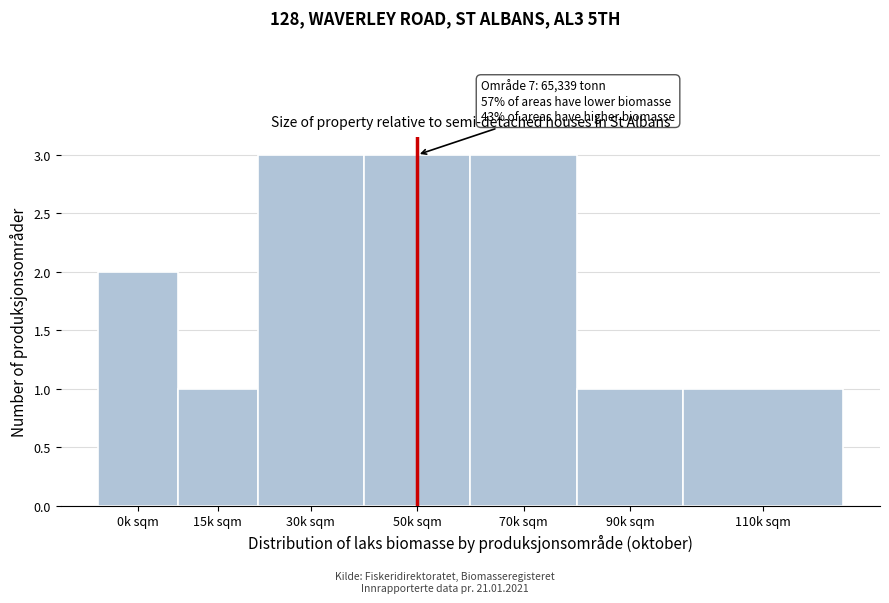

Reading left to right, what are all the values shown in this chart?

2	1	3	3	3	1	1